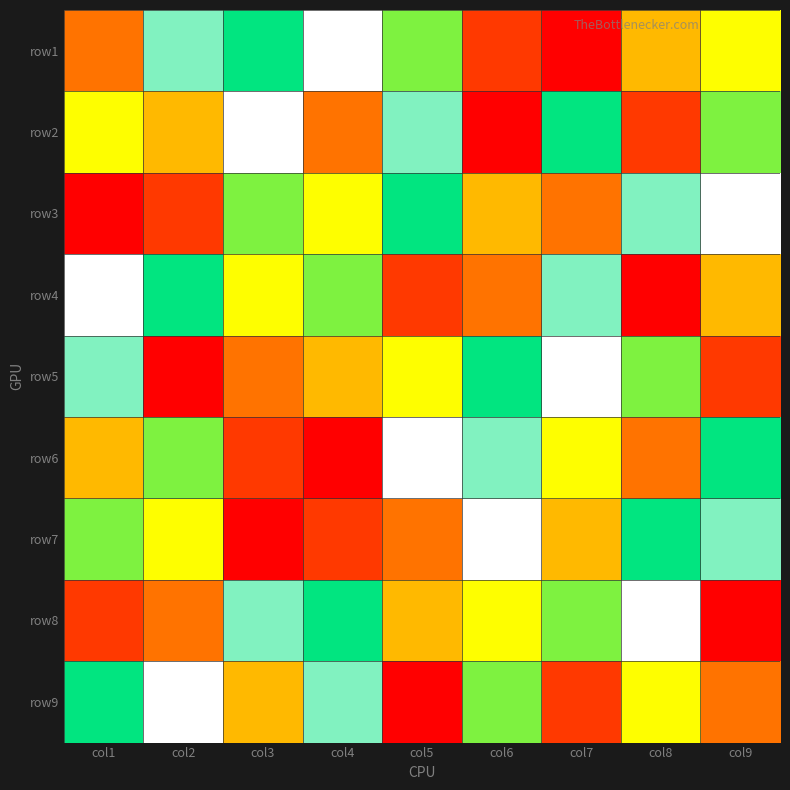

Reading left to right, extract all data points from this chart.

row1: col1=3	col2=8	col3=7	col4=9	col5=6	col6=2	col7=1	col8=4	col9=5
row2: col1=5	col2=4	col3=9	col4=3	col5=8	col6=1	col7=7	col8=2	col9=6
row3: col1=1	col2=2	col3=6	col4=5	col5=7	col6=4	col7=3	col8=8	col9=9
row4: col1=9	col2=7	col3=5	col4=6	col5=2	col6=3	col7=8	col8=1	col9=4
row5: col1=8	col2=1	col3=3	col4=4	col5=5	col6=7	col7=9	col8=6	col9=2
row6: col1=4	col2=6	col3=2	col4=1	col5=9	col6=8	col7=5	col8=3	col9=7
row7: col1=6	col2=5	col3=1	col4=2	col5=3	col6=9	col7=4	col8=7	col9=8
row8: col1=2	col2=3	col3=8	col4=7	col5=4	col6=5	col7=6	col8=9	col9=1
row9: col1=7	col2=9	col3=4	col4=8	col5=1	col6=6	col7=2	col8=5	col9=3